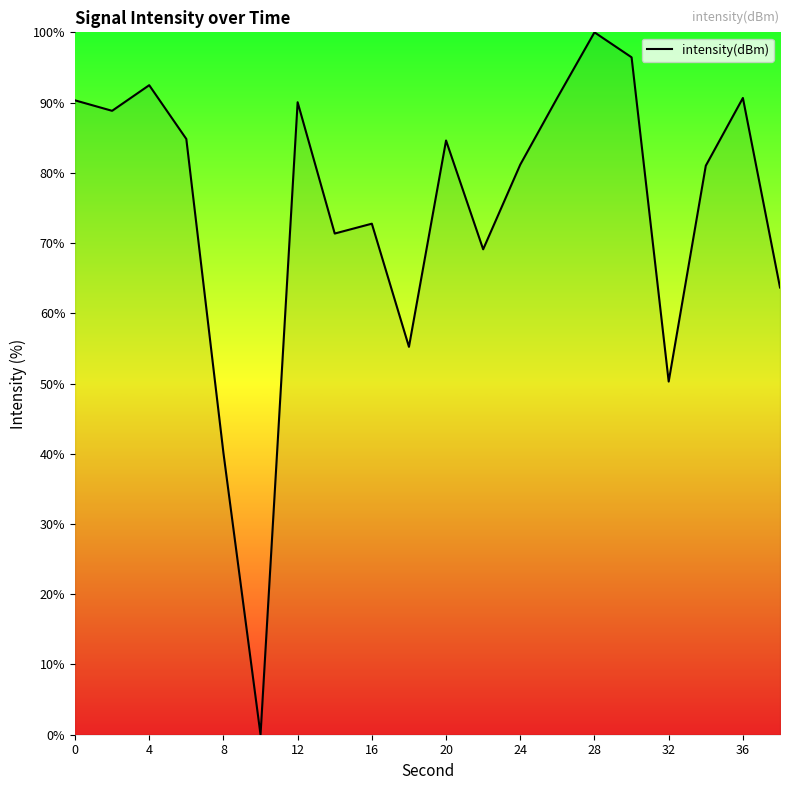

What is the difference between the maximum and minimum values?

100.0